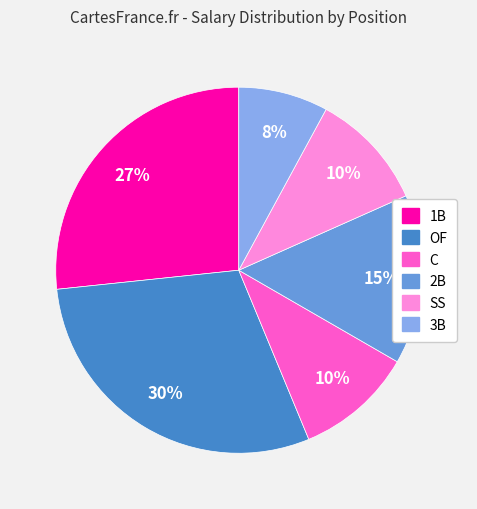

To the nearest percent, what is the difference between the largest and smallest slice percentages?

22%